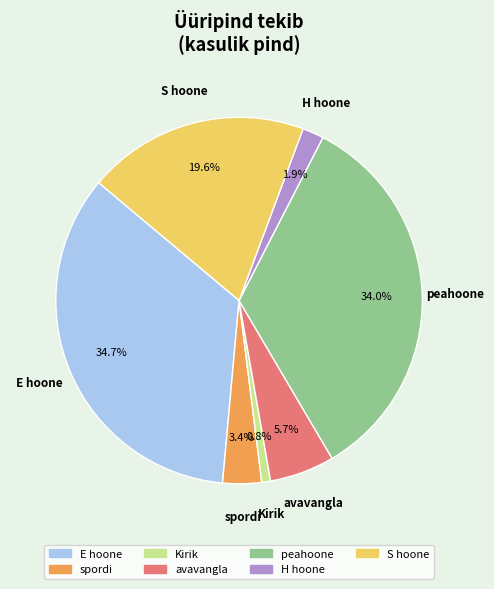

To the nearest percent, what is the difference between the largest and smallest slice percentages?

34%